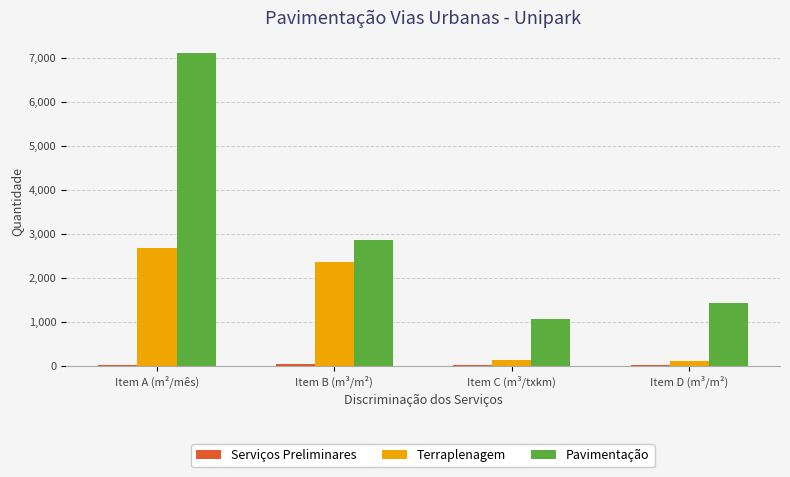

What is the spread (max minus min) of values at Item C (m³/txkm)?

1060.8